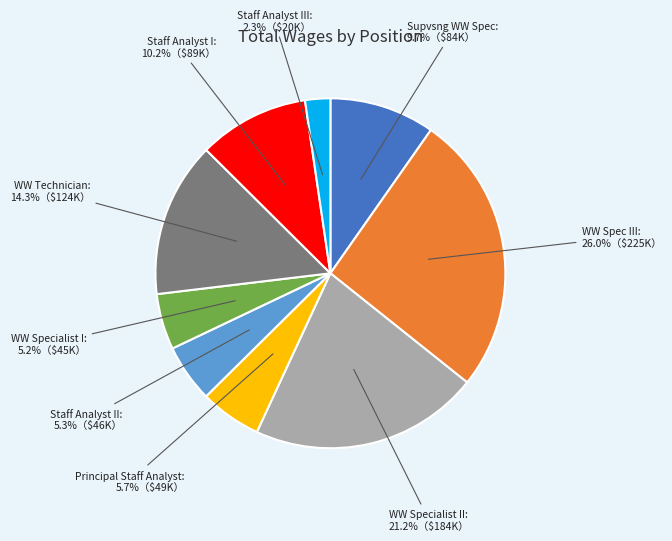

Does any single category account for the majority?

No